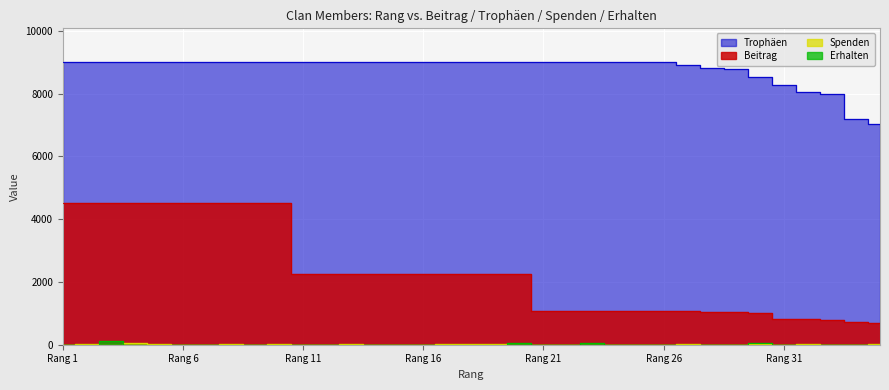

True or false: Spenden and Trophäen intersect in this chart.

False